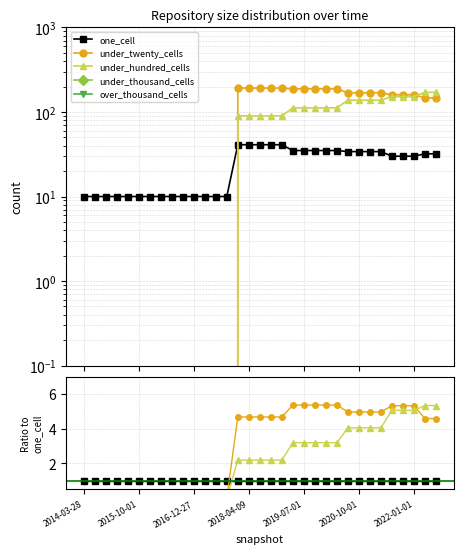

How many lines are shown in the chart?

5